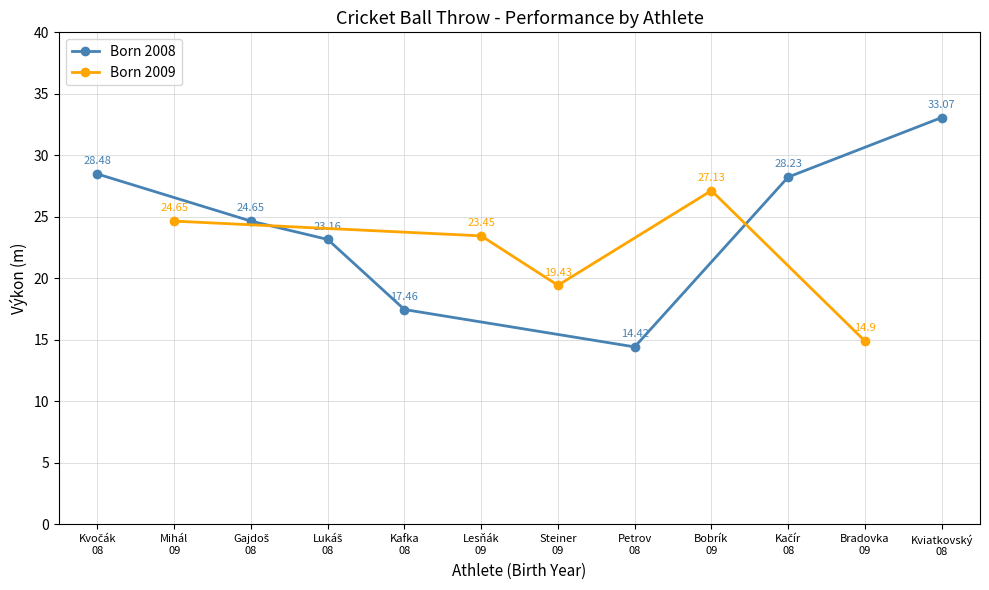

Is it true that the value at Kvočák
08 is 28.5?

True